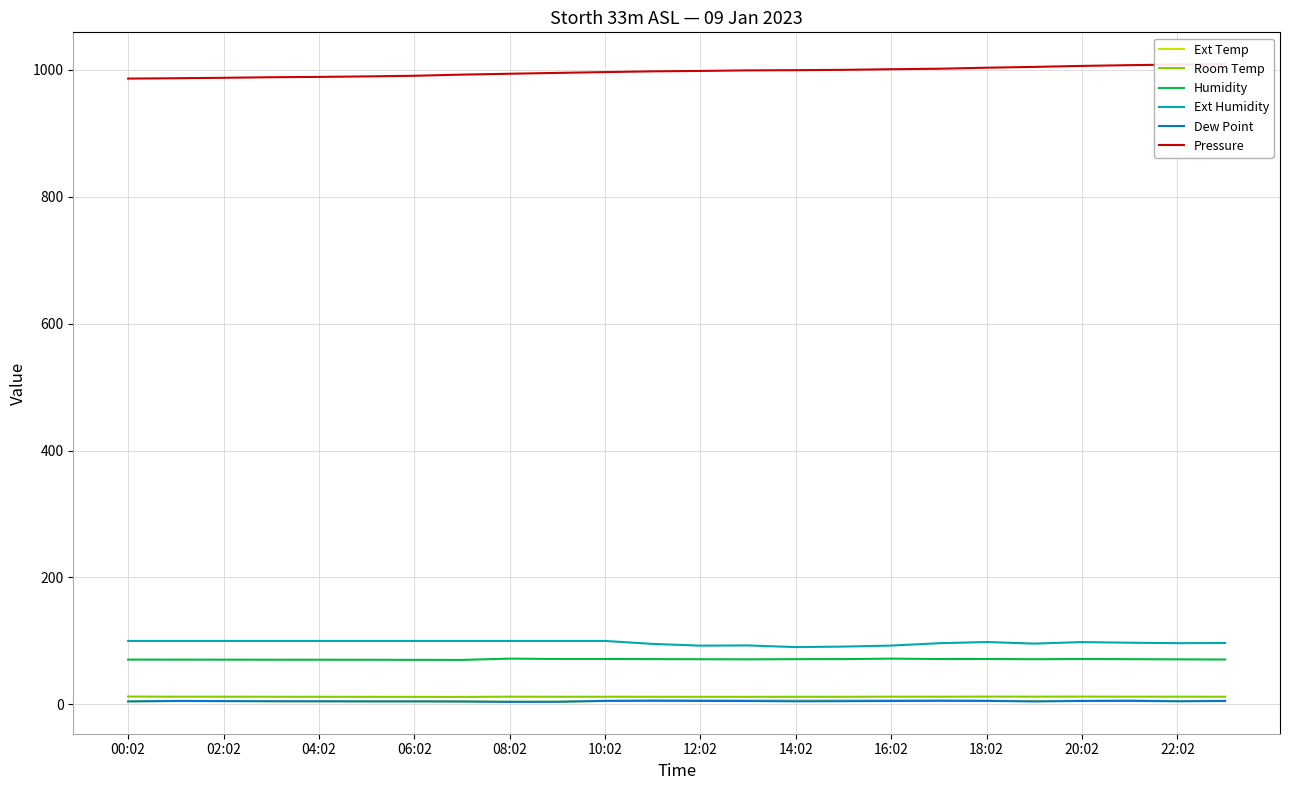

True or false: Ext Temp and Humidity intersect in this chart.

False